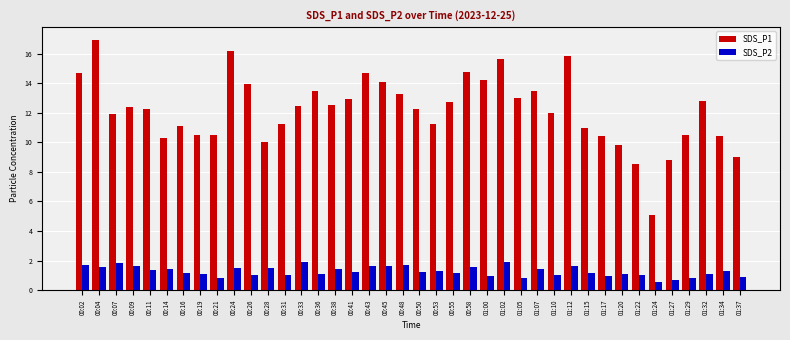

How many data points does each series have?

40